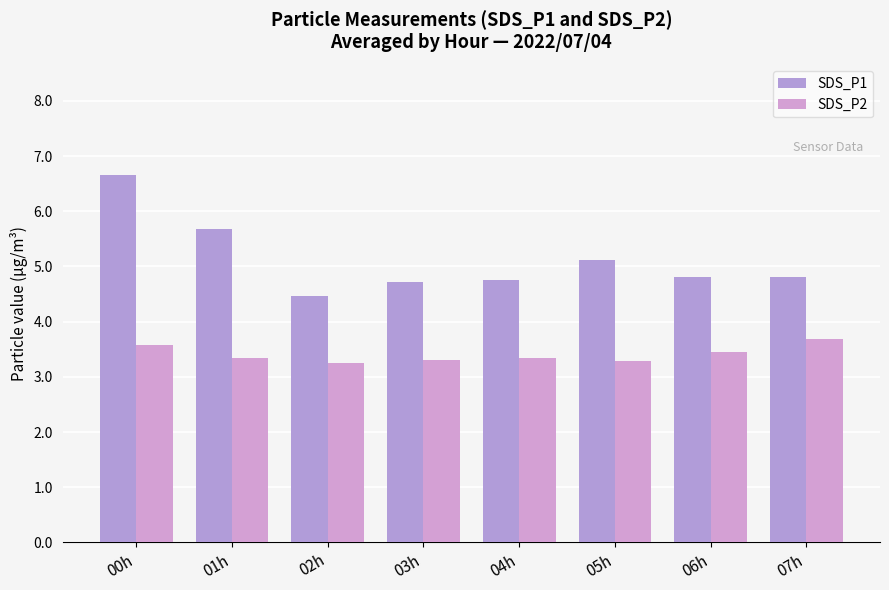

What is the highest value of the SDS_P2 series?

3.7